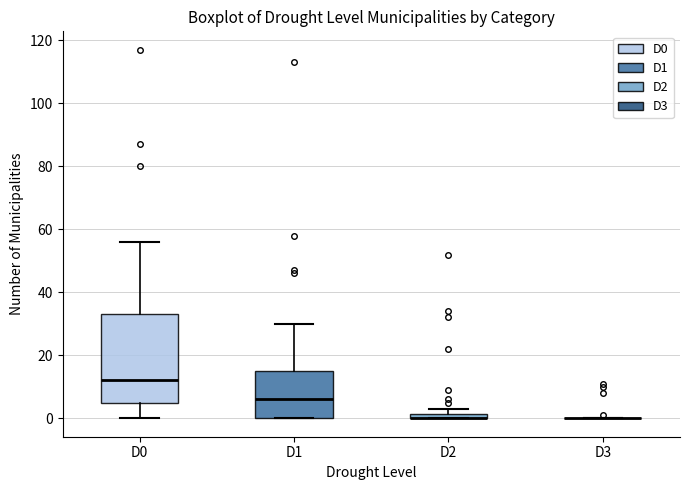

Which box is the tallest, from its lower edge to its upper edge?

D0